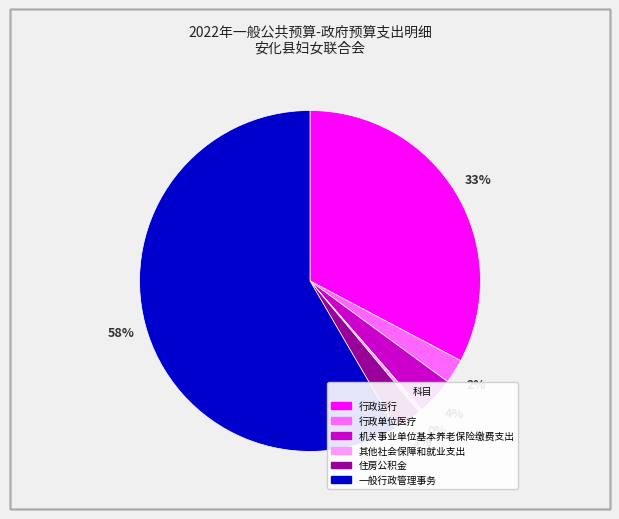

Approximately how many times larger is the value at 机关事业单位基本养老保险缴费支出 compared to 住房公积金?

1.3